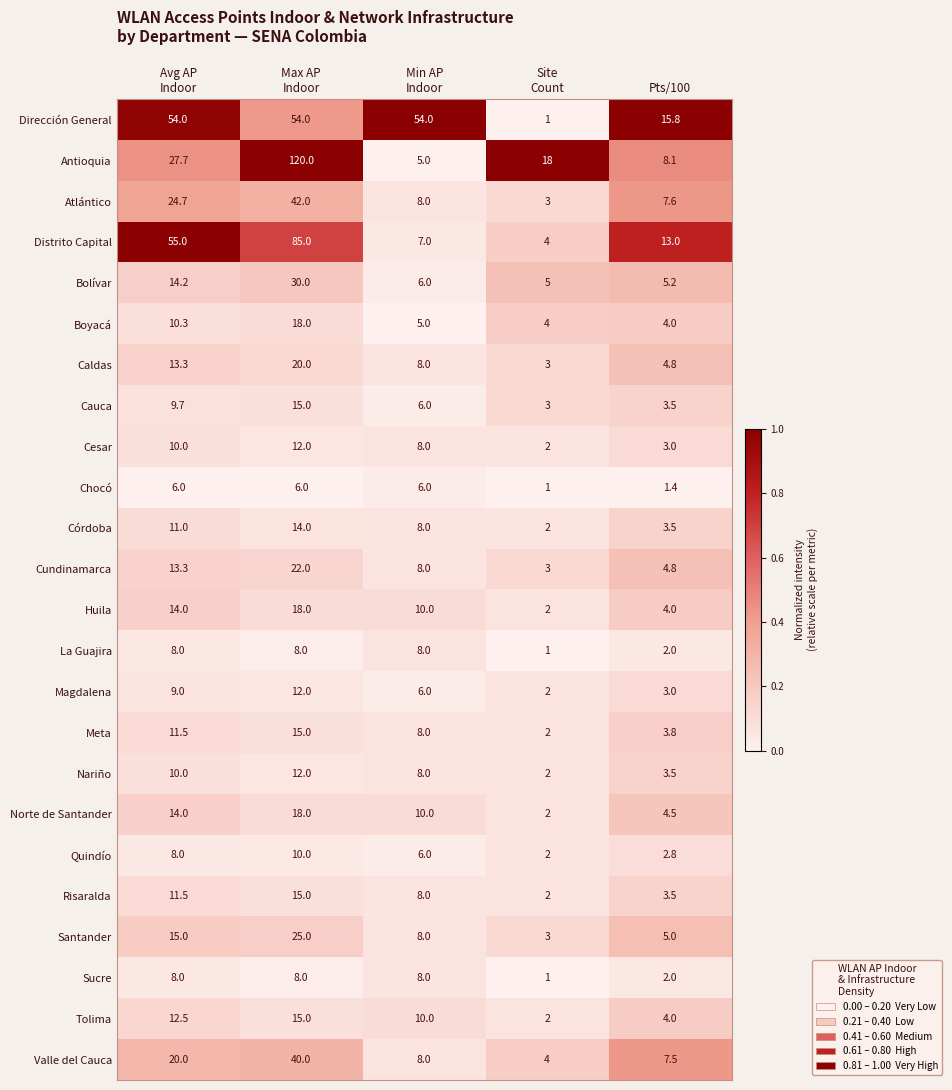

What is the difference between the highest and lowest values at Pts/100?

14.4